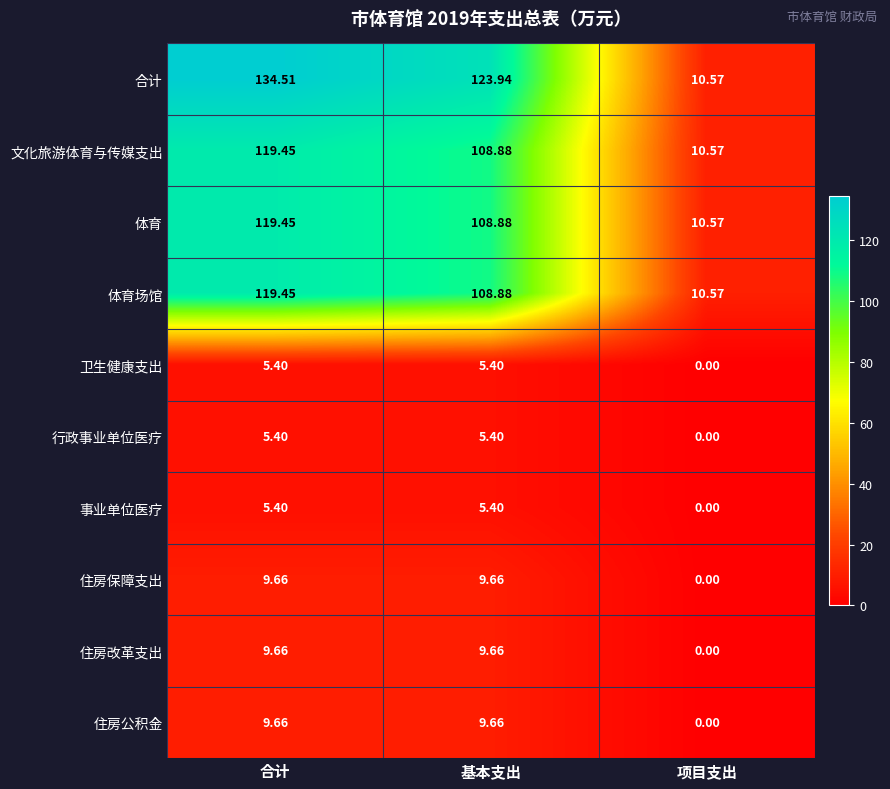

Where is 合计 nearest to the value 72?

基本支出